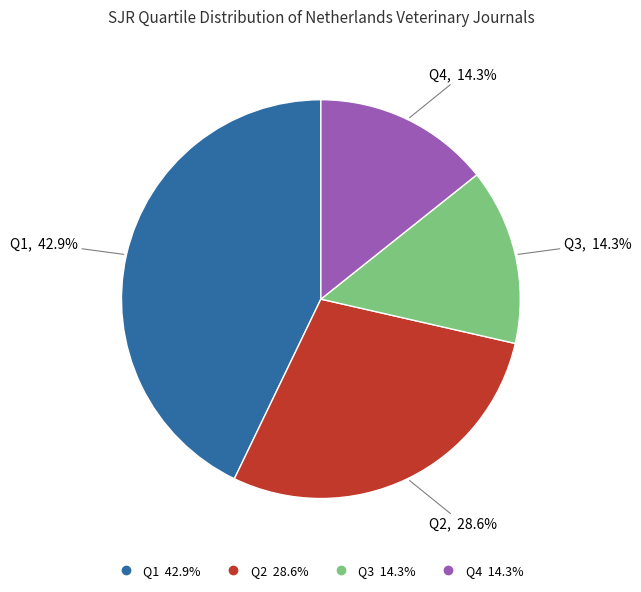

True or false: Q1 accounts for 43% of the total.

True